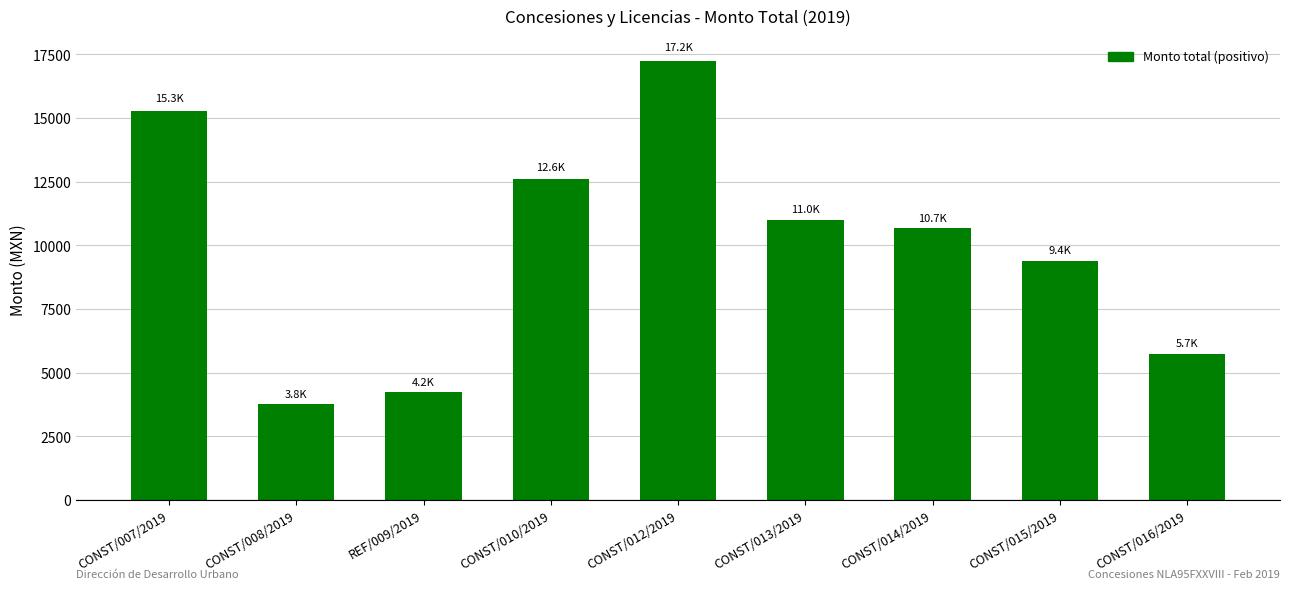

What is the minimum value shown in the chart?

3770.5